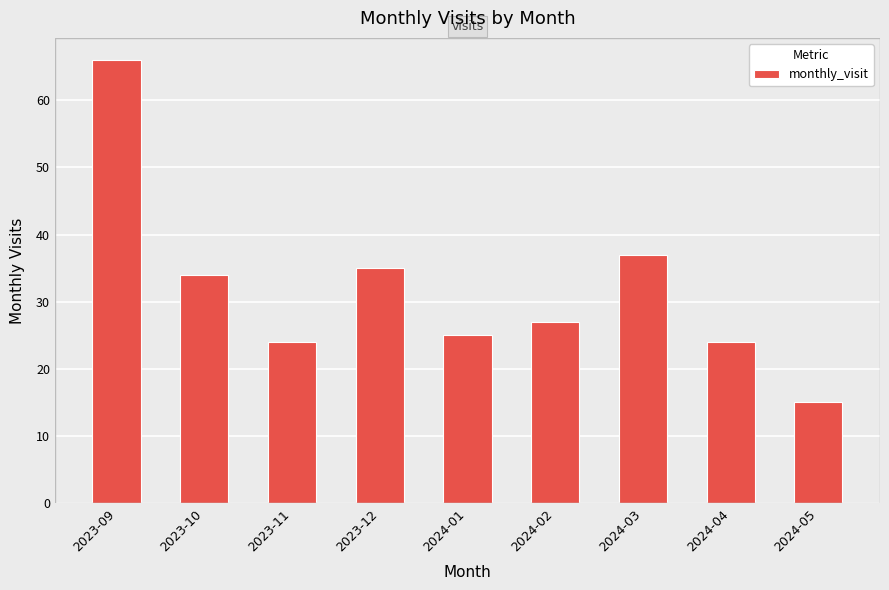

True or false: the data shows 23 at 2023-10.

False